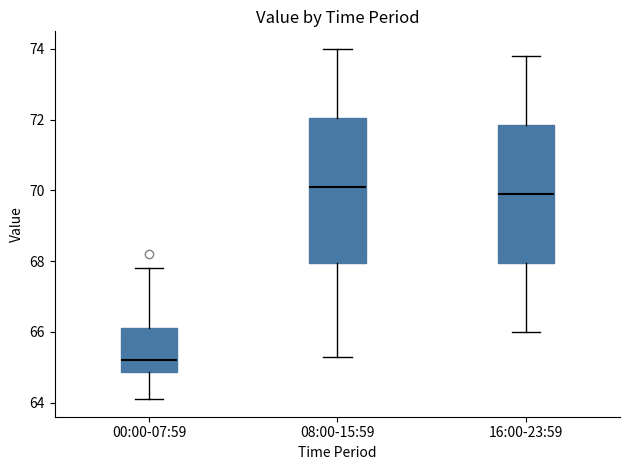

Where is the lower edge of the box for 16:00-23:59 on the y-axis? The values are not printed on the chart, so give them approximately, as read against the axis.

68.0